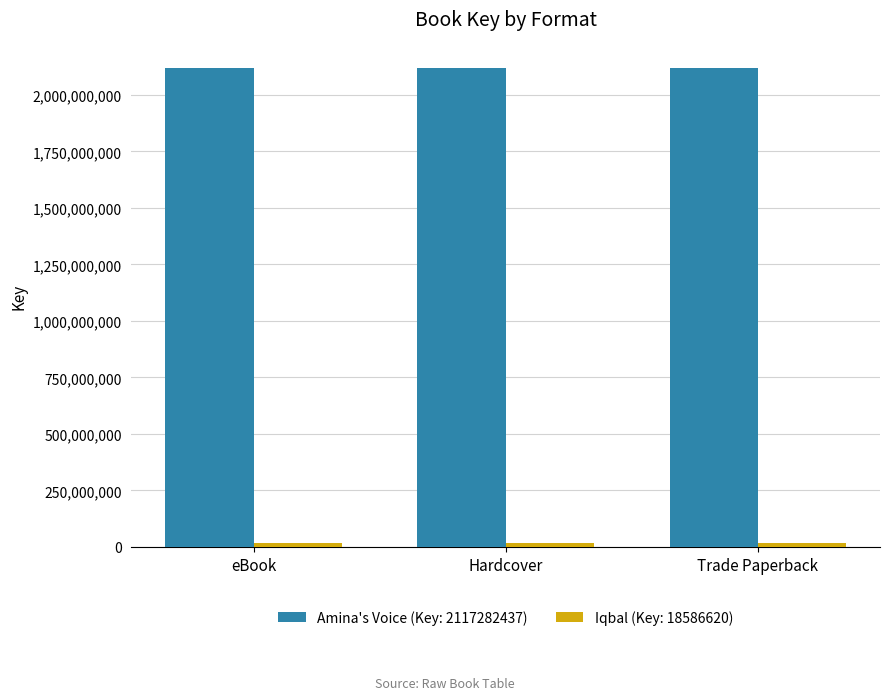

At how many categories does at least one series exceed 869144330?

3